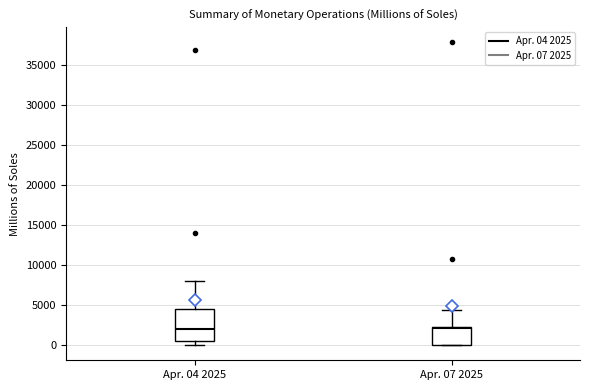

Reading left to right, transcribe this box plot: for each box, give where its median line is, the range the box spans, and where its two whiskers end, as read against the y-axis. The values are not printed on the chart, so give them approximately, as read against the axis.

Apr. 04 2025: median 2000, box 500 to 4500, whiskers 0 to 8000
Apr. 07 2025: median 2000, box 0 to 2500, whiskers 0 to 4500